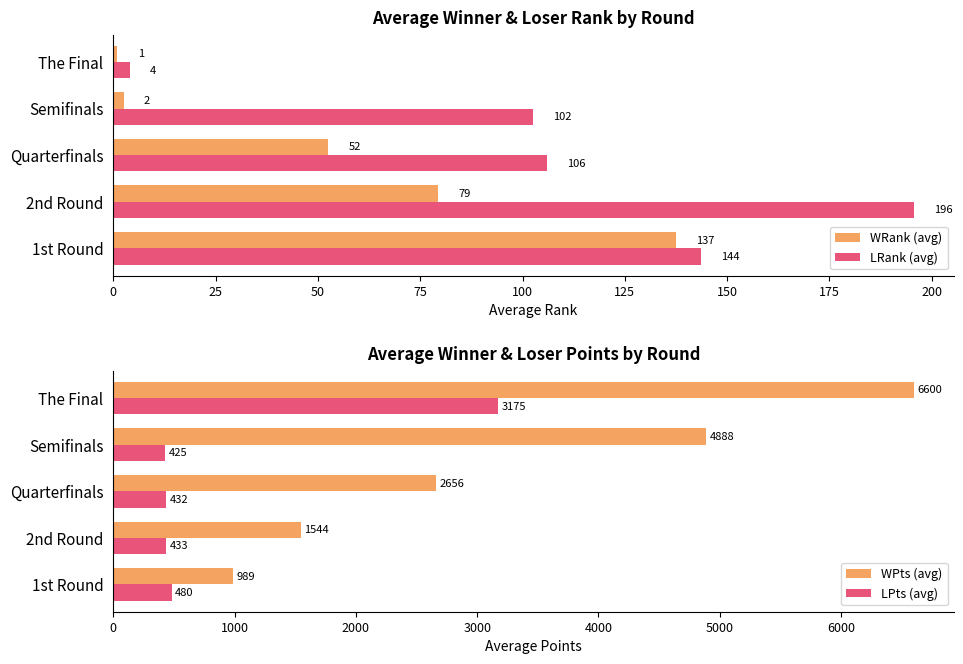

At how many categories does at least one series exceed 2196?

3